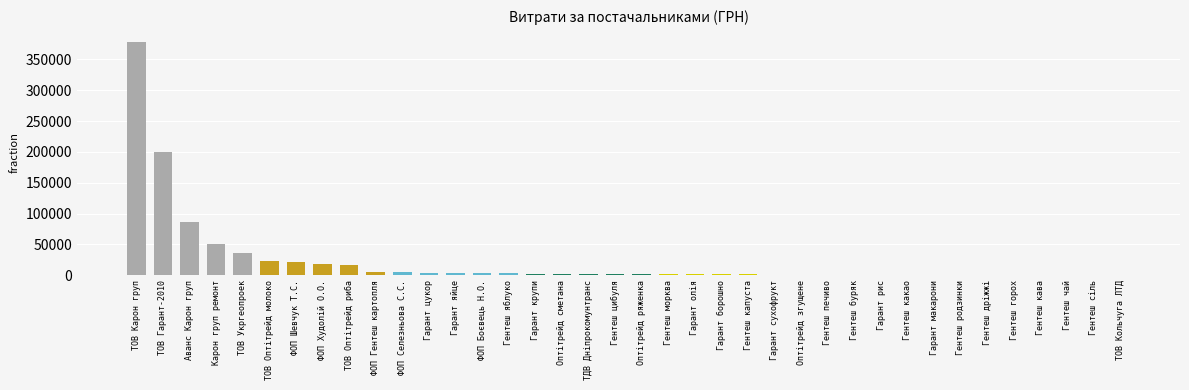

Where is the data nearest to the value 189462?

ТОВ Гарант-2010